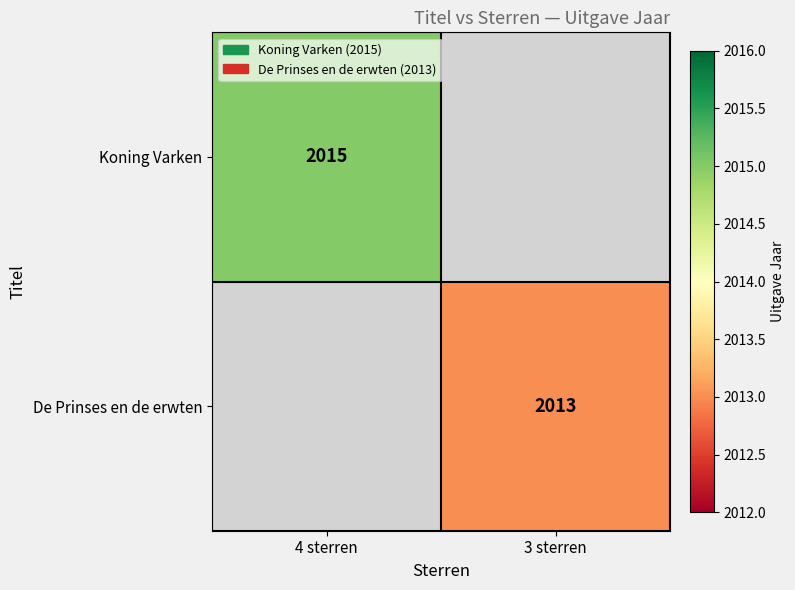

Is it true that Koning Varken equals 2015 at 4 sterren?

True